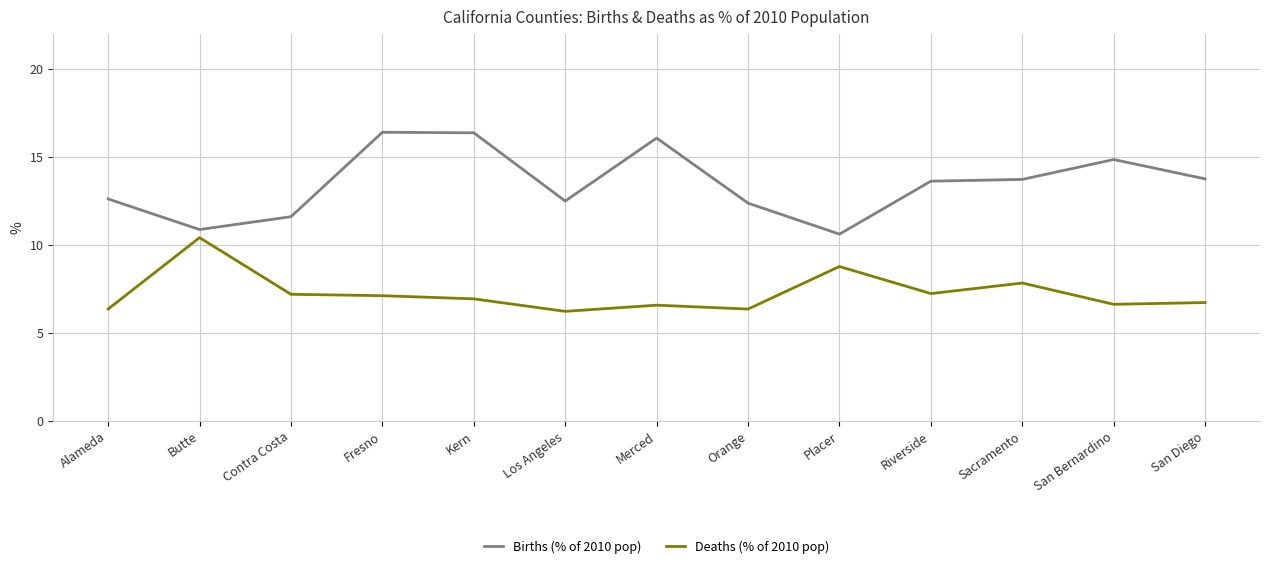

Rank the series at Sacramento from highest to lowest value.

Births (% of 2010 pop), Deaths (% of 2010 pop)